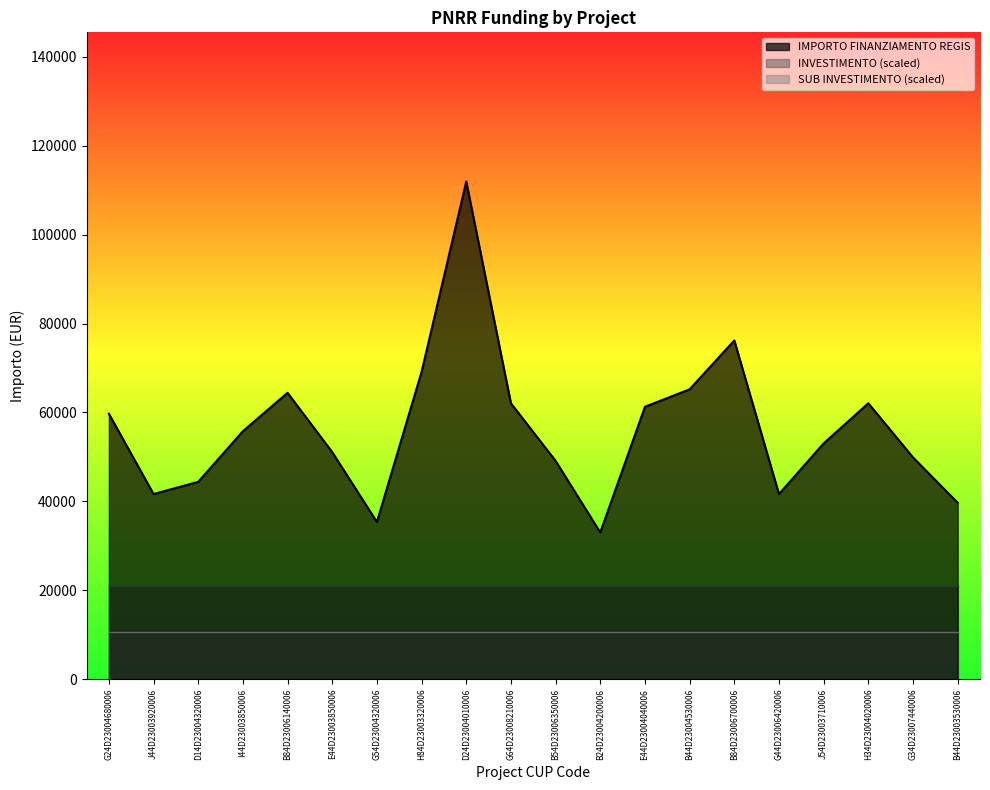

What is the sum of all INVESTIMENTO values?

42.0